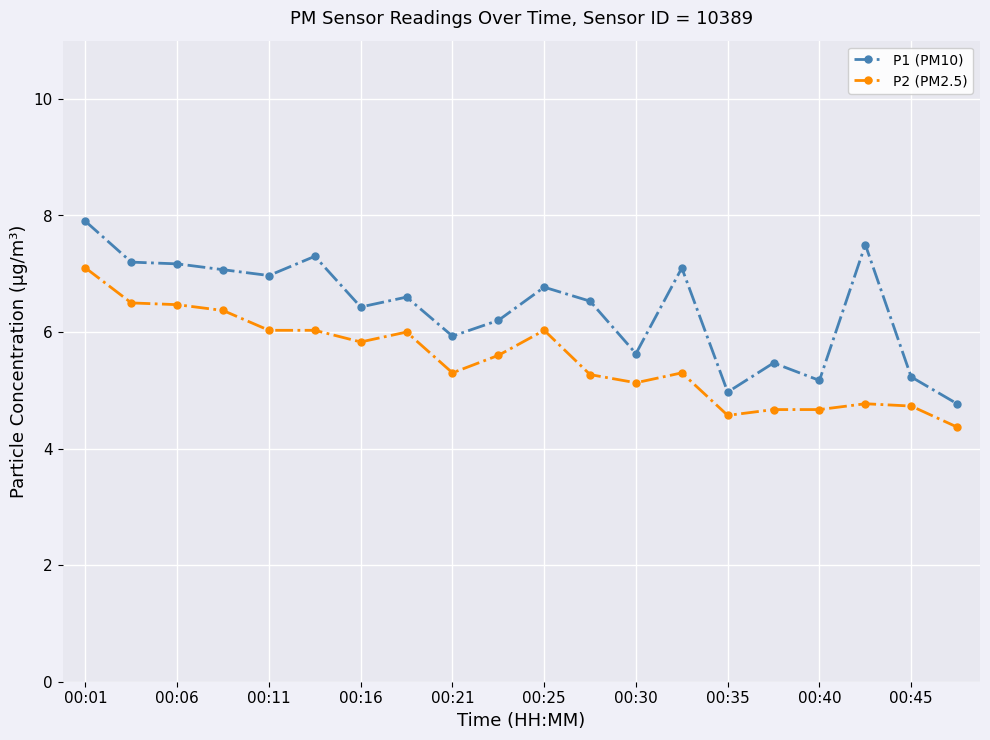

True or false: P1 (PM10) and P2 (PM2.5) cross at least once.

False